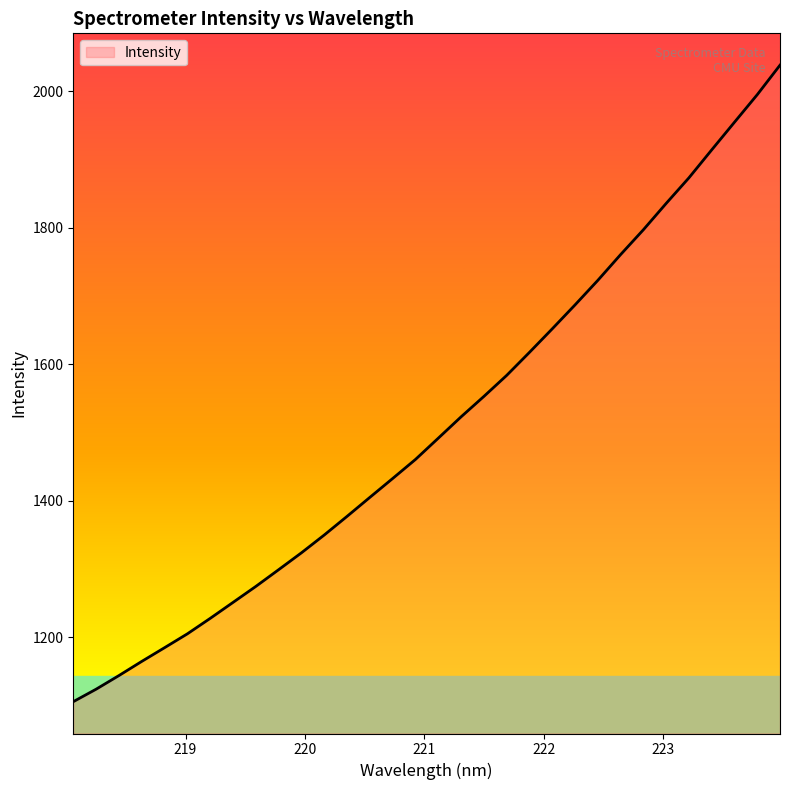

What is the maximum value shown in the chart?

2037.9